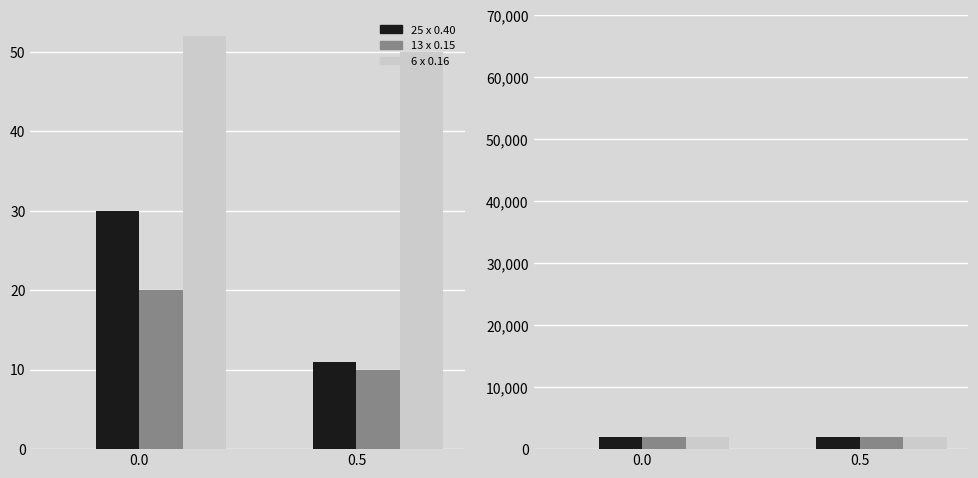

True or false: Max Adopted has a value of 2020 at 0.5.

True